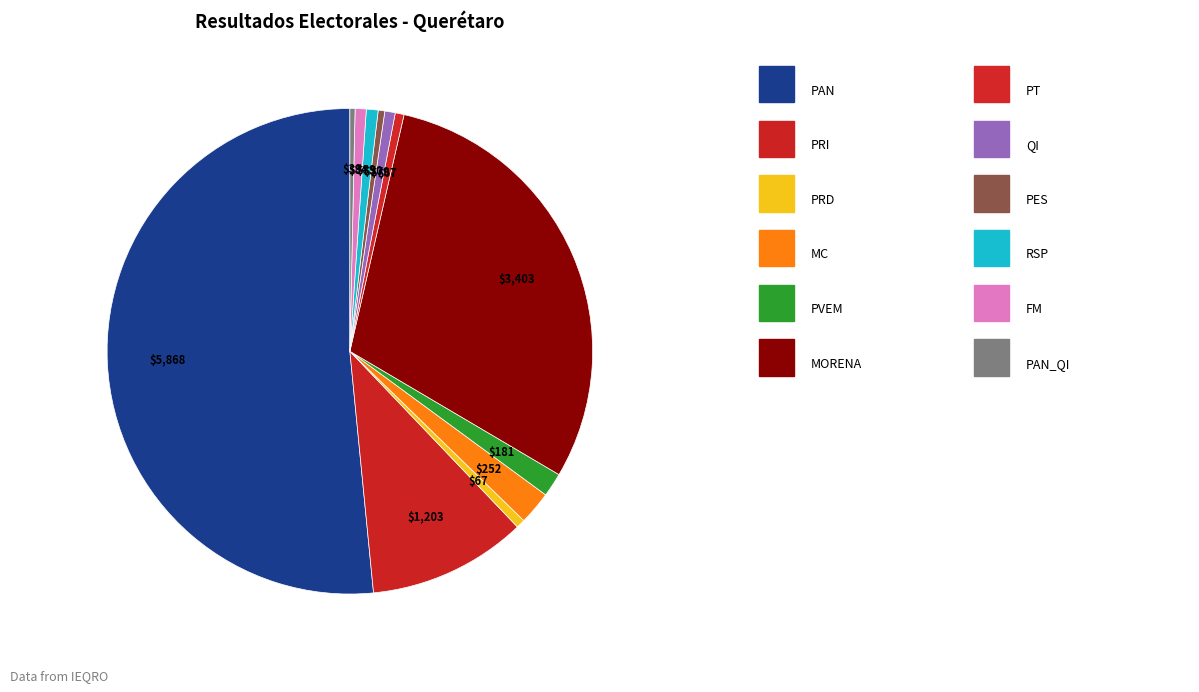

How many slices are in this pie chart?

12